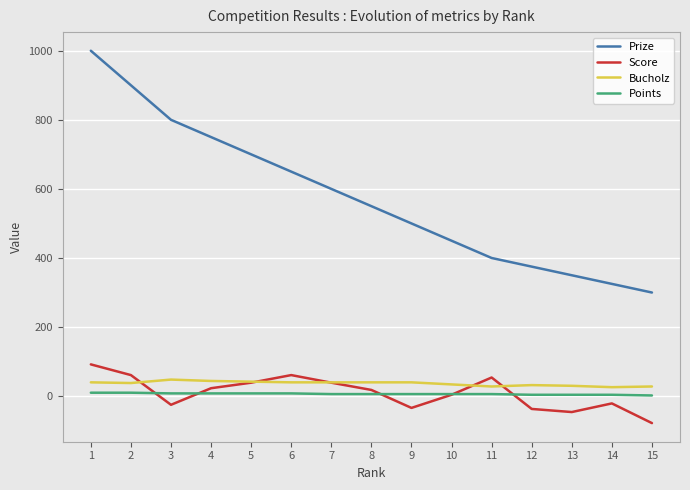

What is the spread (max minus min) of values at 8?

544